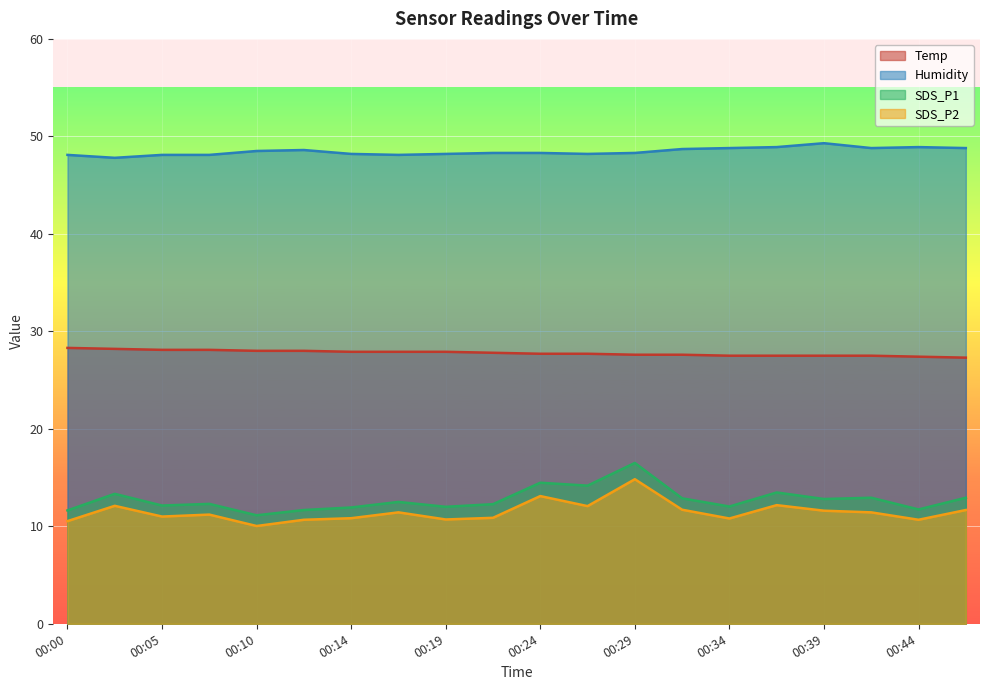

What is the value of the SDS_P1 point at the 2nd from the left?

13.3